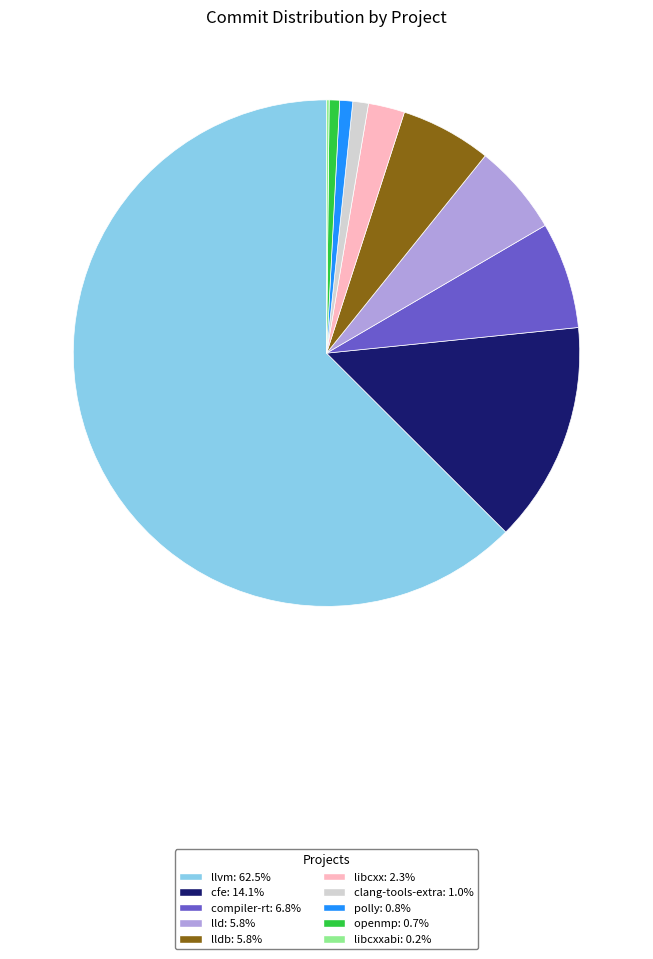

Is there any slice that represents more than half of the pie?

Yes